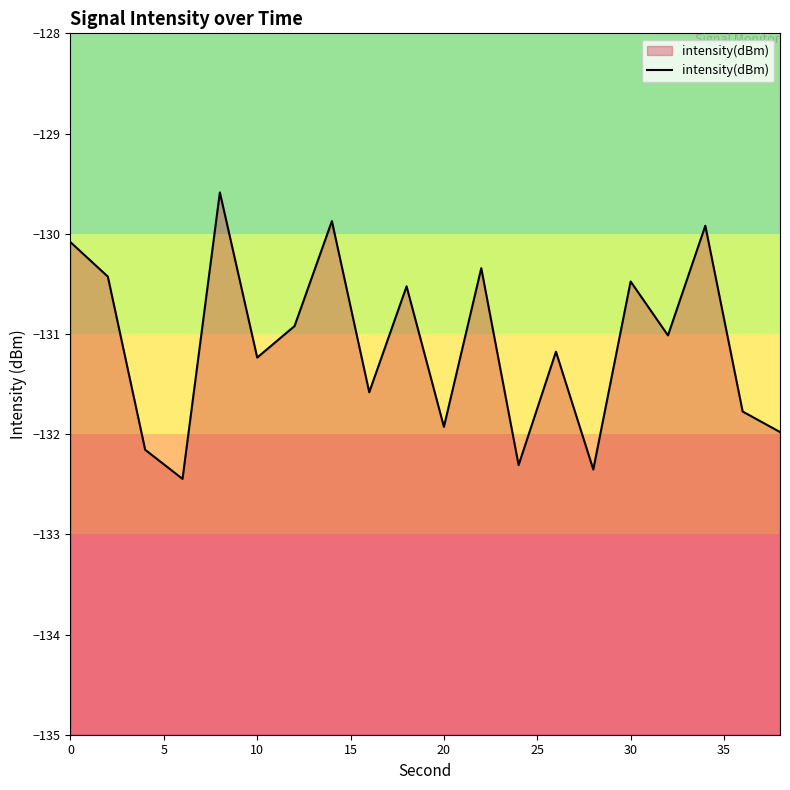

What is the minimum value shown in the chart?

-132.4